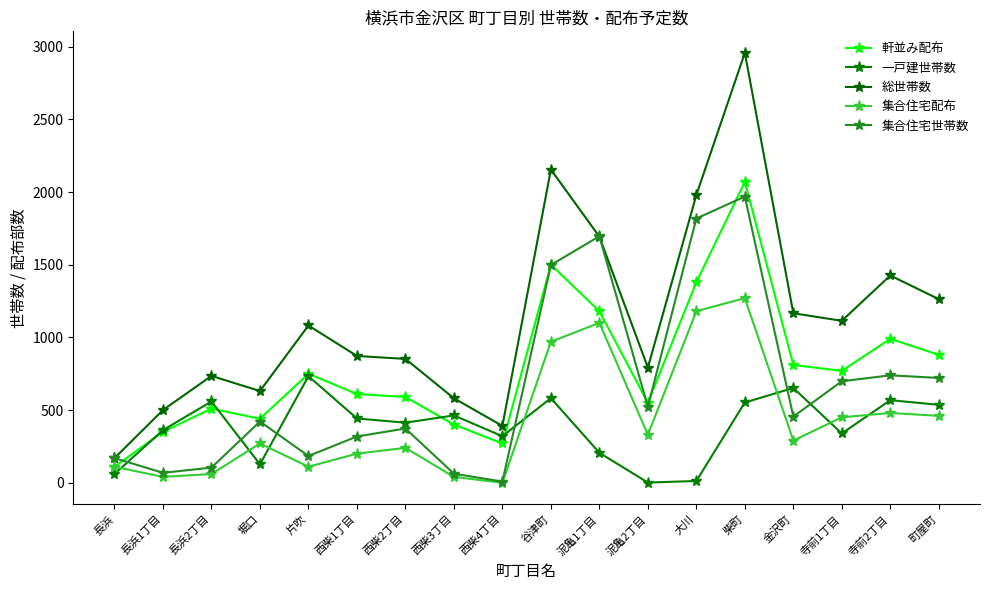

Which category has the lowest value in the 一戸建世帯数 series?

泥亀2丁目